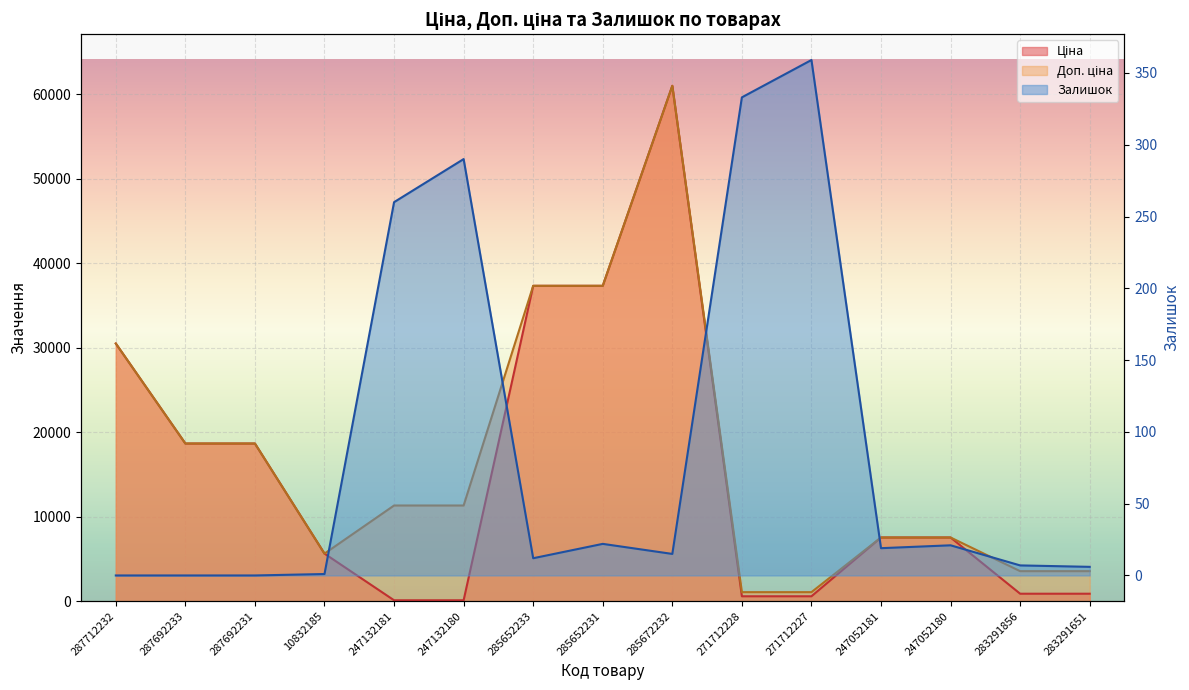

What is the total value across all series at 271712228?

1993.4